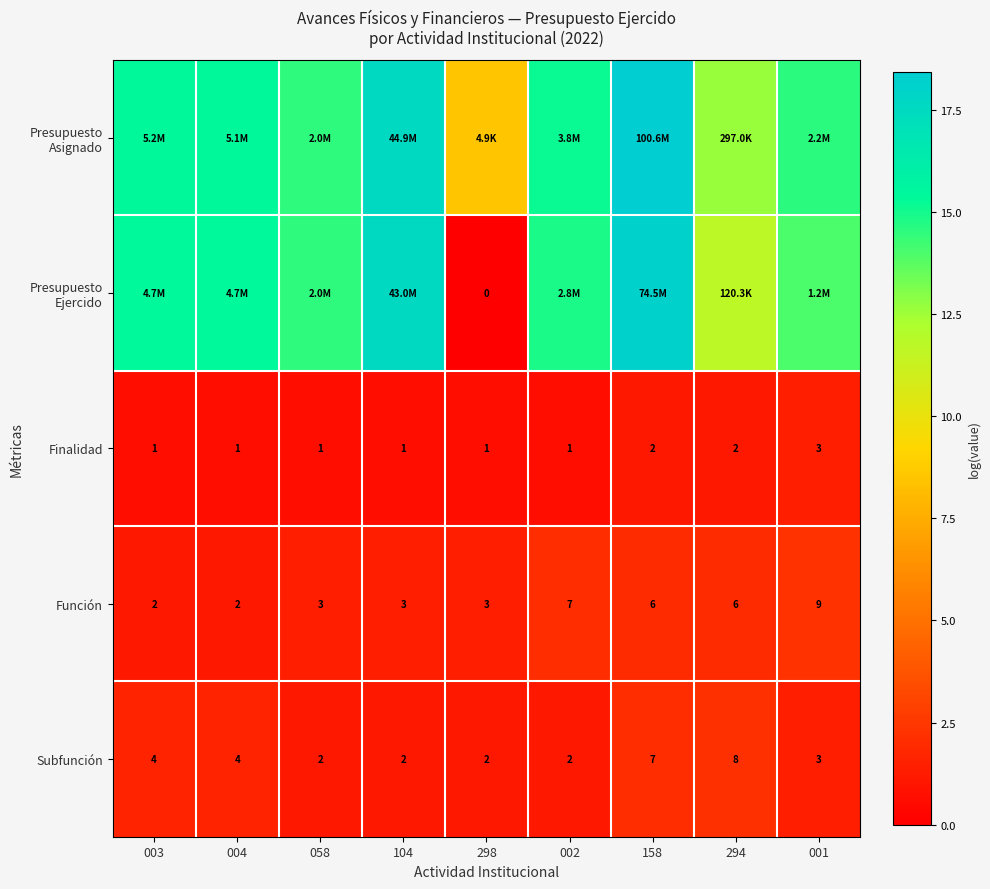

Which series changed the most between 004 and 058?

Presupuesto Asignado